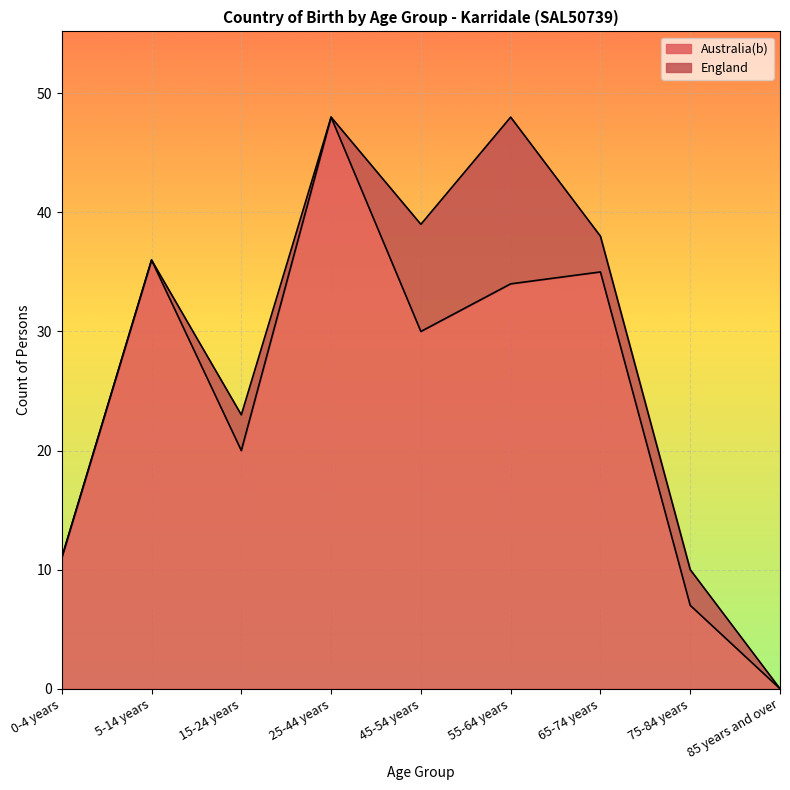

Where is the data nearest to the value 24?

15-24 years